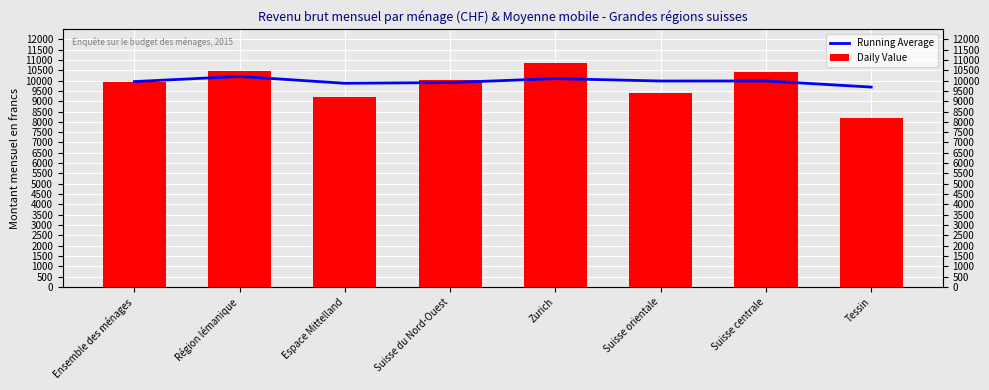

What is the sum of all Daily Value values?

78495.4